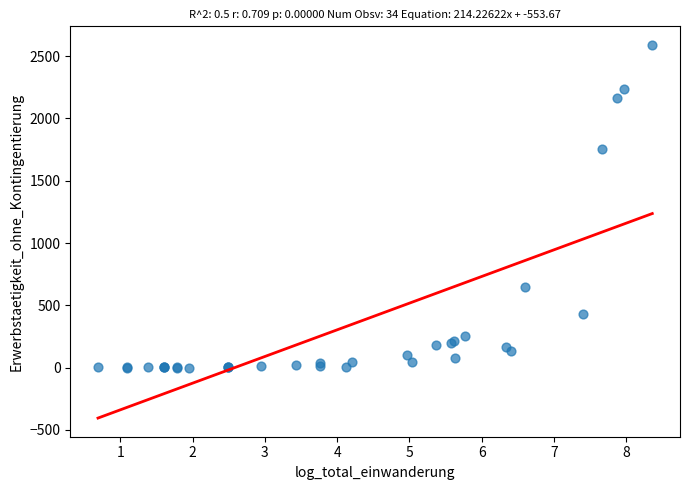

What Y value in the scatter plot is closest to 1295?

1758